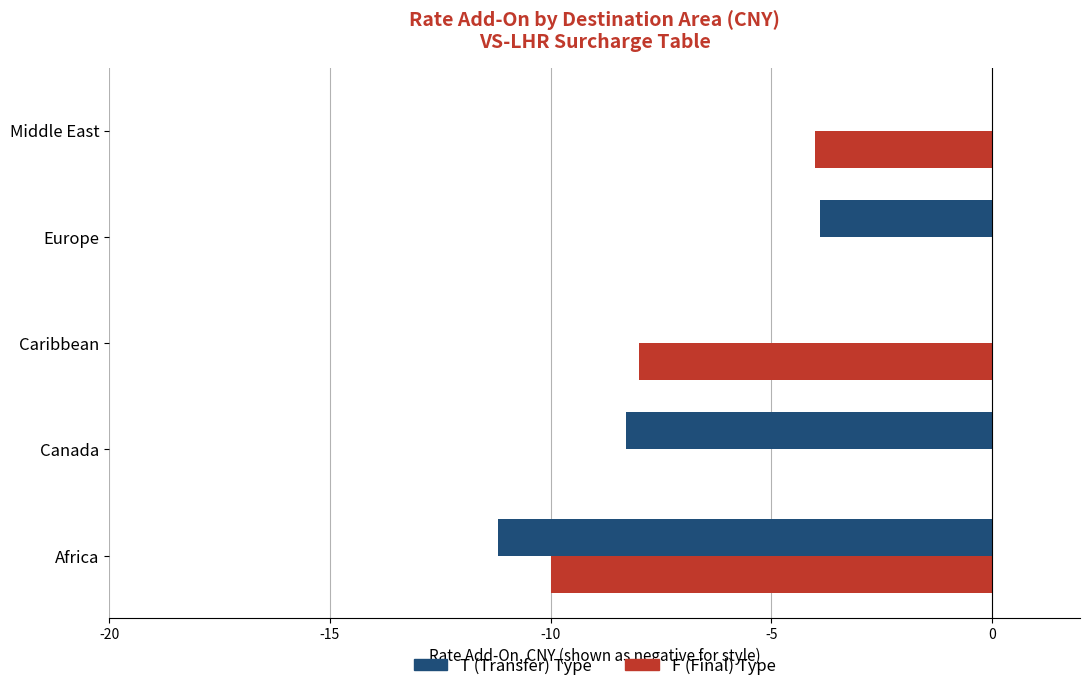

At which label is F (Final) Type closest to -5?

Middle East